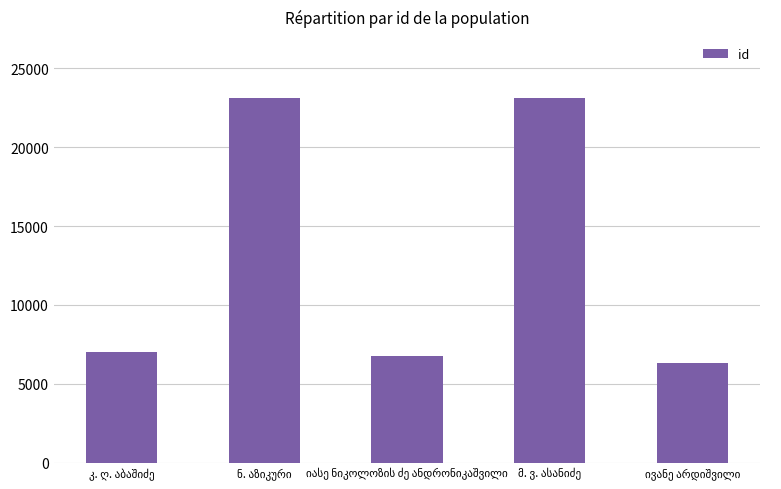

What is the average value?

13272